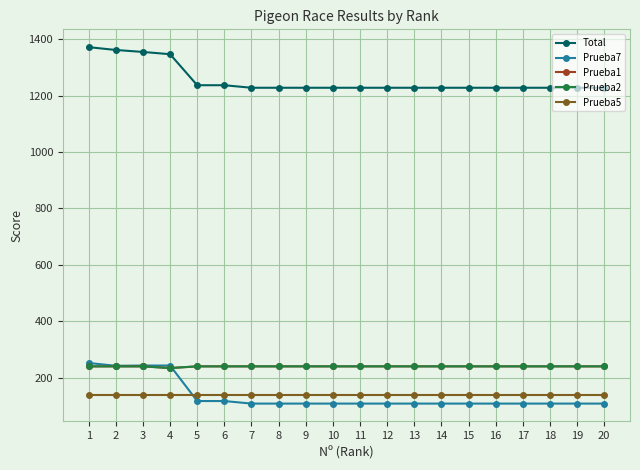

True or false: Prueba1 has more than 1 points higher than both neighbors.

False